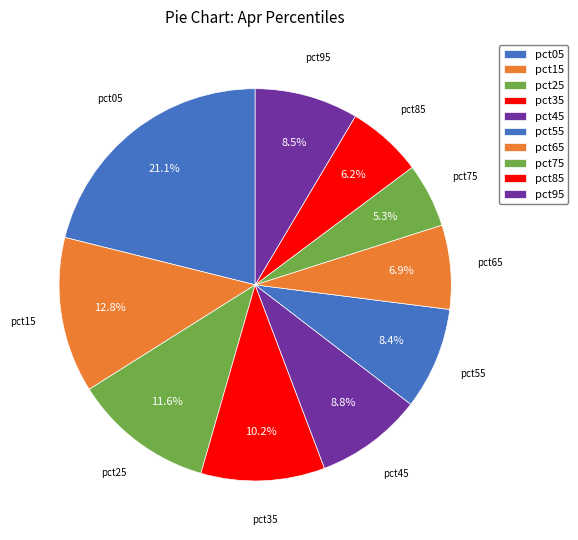

What is the largest slice in the pie chart?

pct05